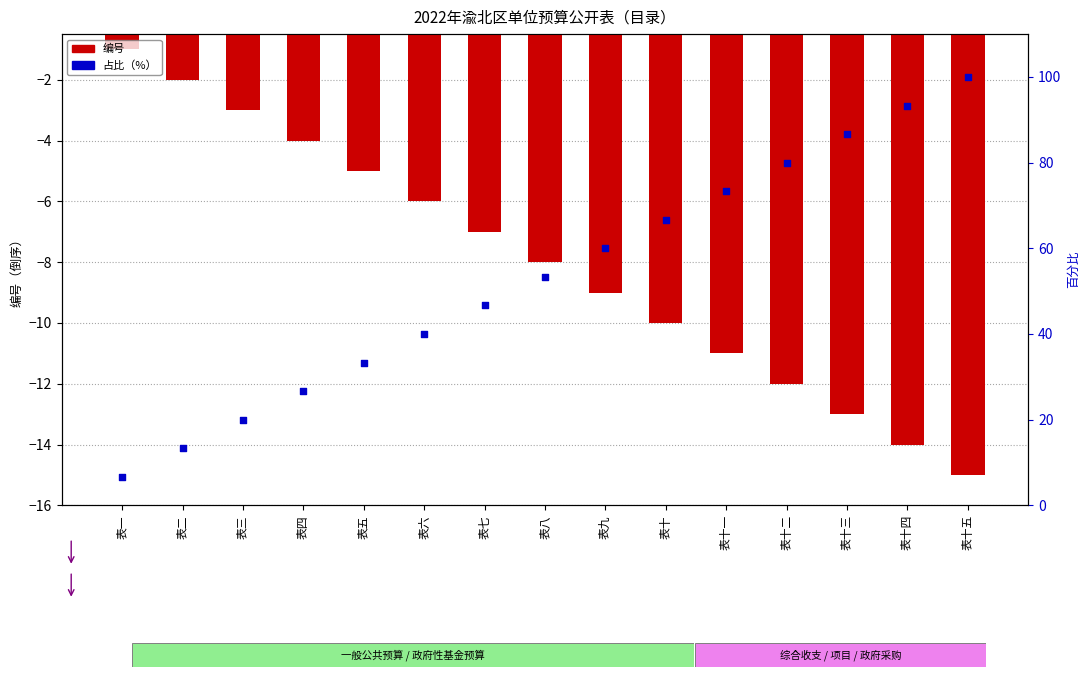

What are all the series names shown in the legend?

编号（倒序）, 占比（%）